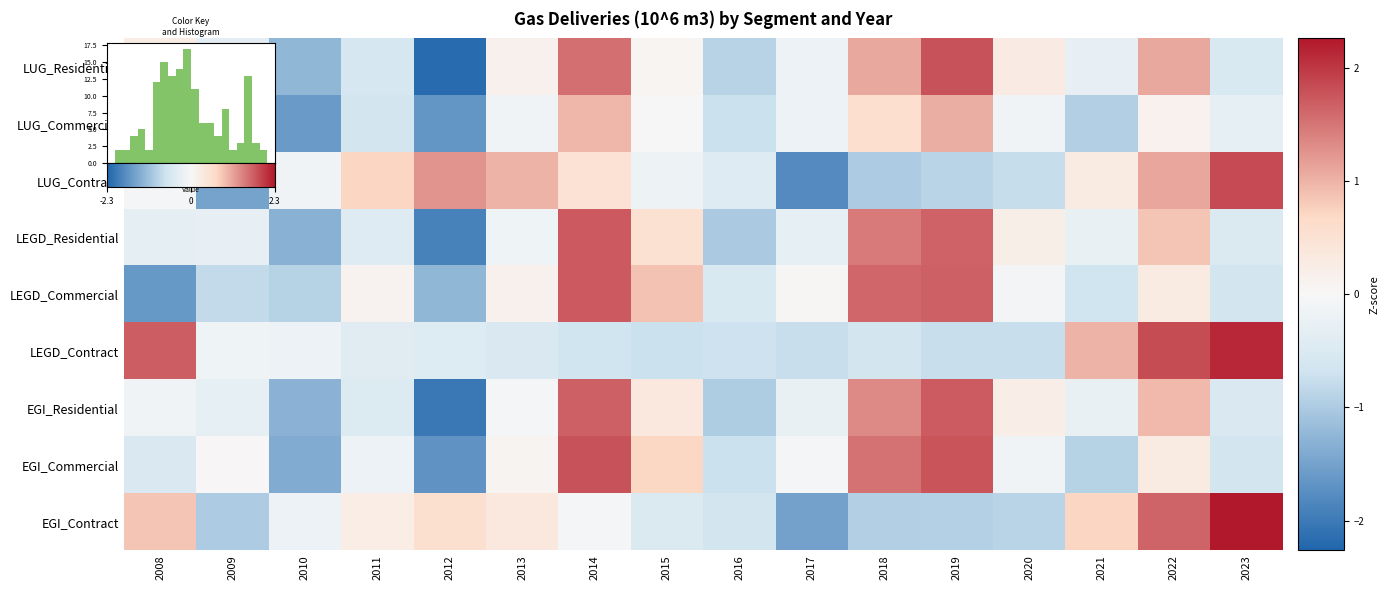

The LEGD_Commercial series shows -0.6 at 2023. True or false?

True